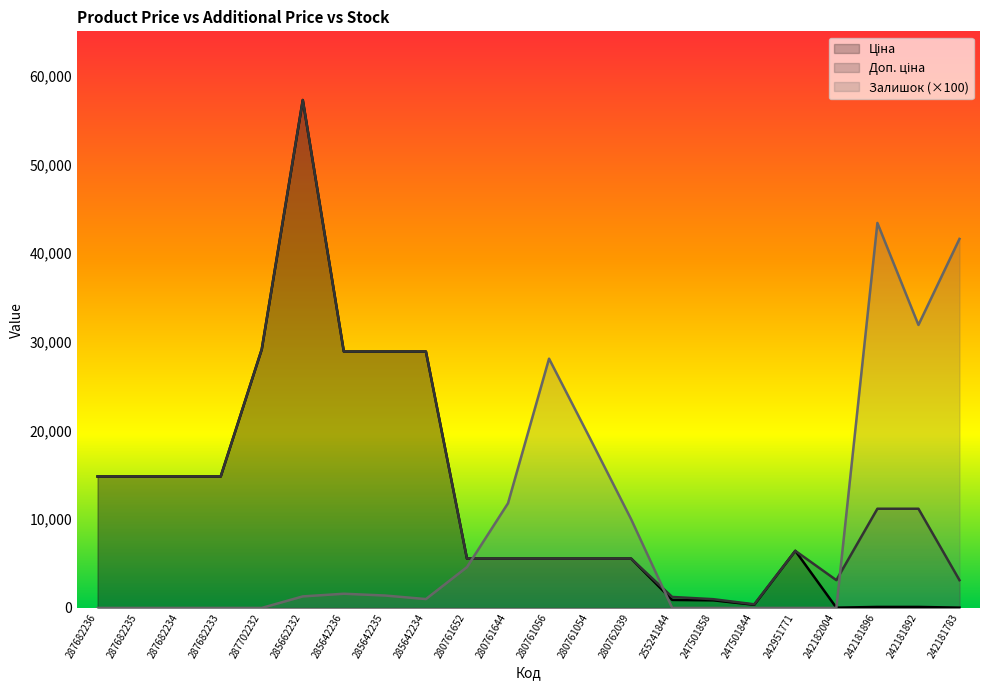

What position from the right is 280761652?

13